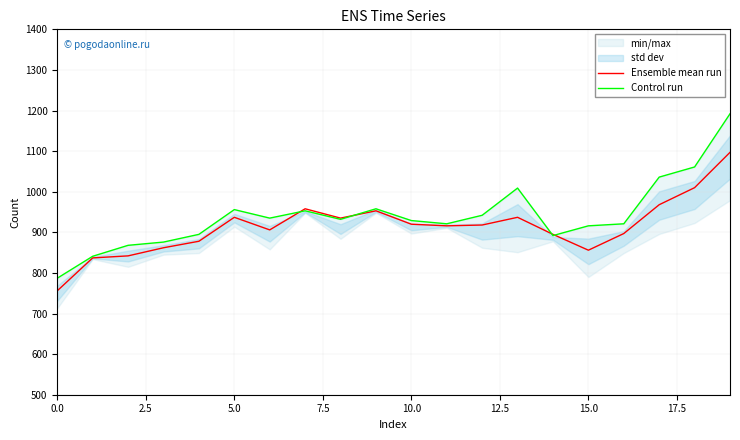

What is the minimum value for Ensemble mean run?

756